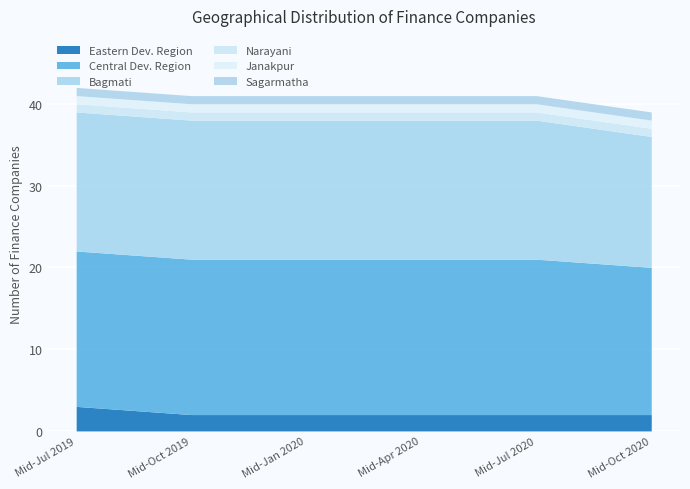

What is the sum of all Eastern Dev. Region values?

13